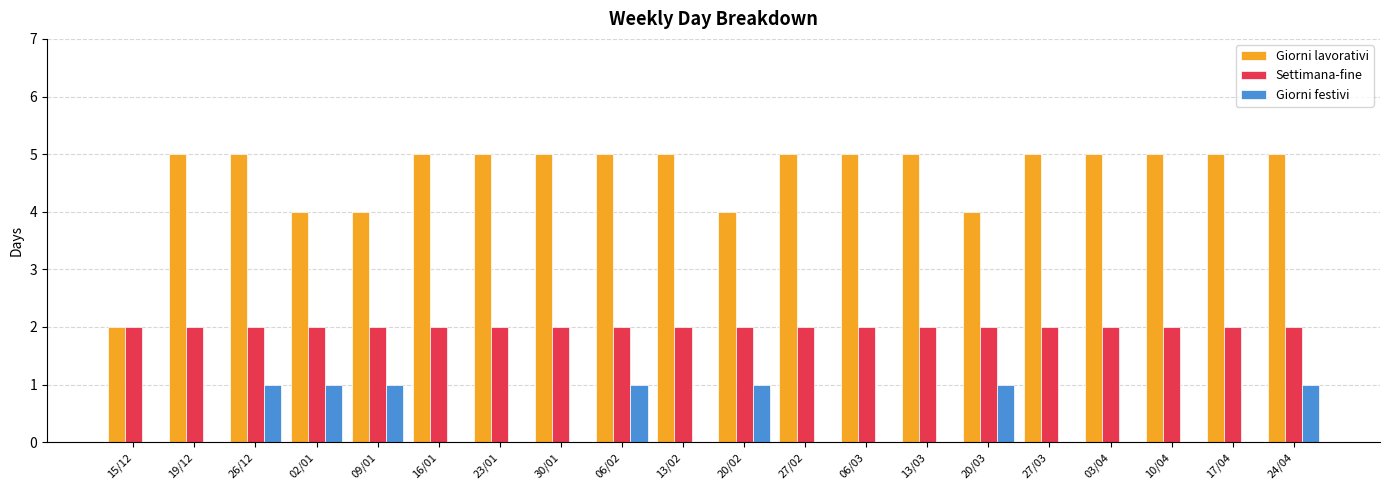

Is it true that Giorni festivi equals 1 at 26/12?

True